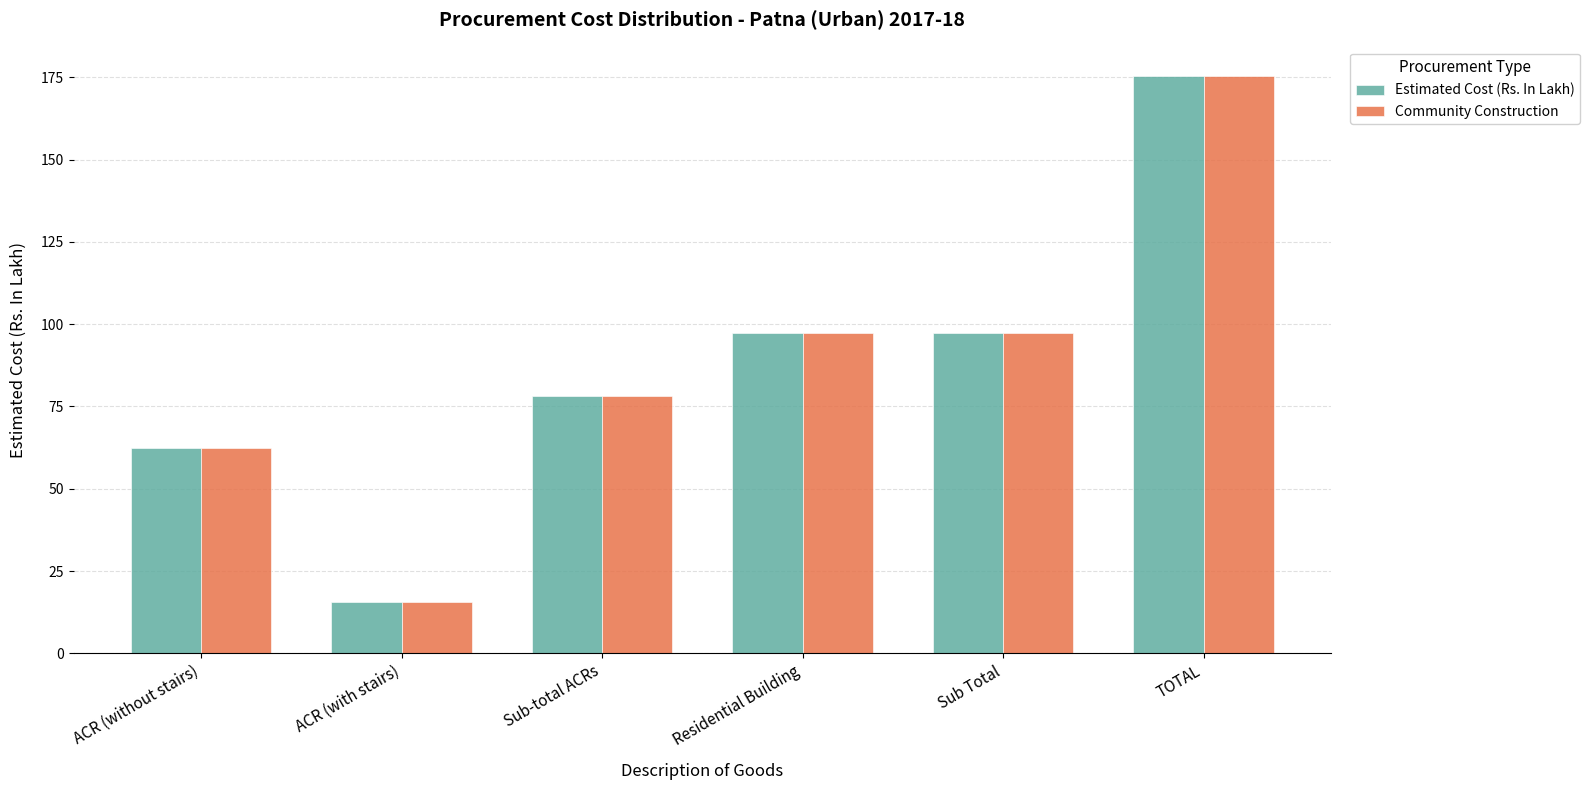

What position from the left is TOTAL?

6